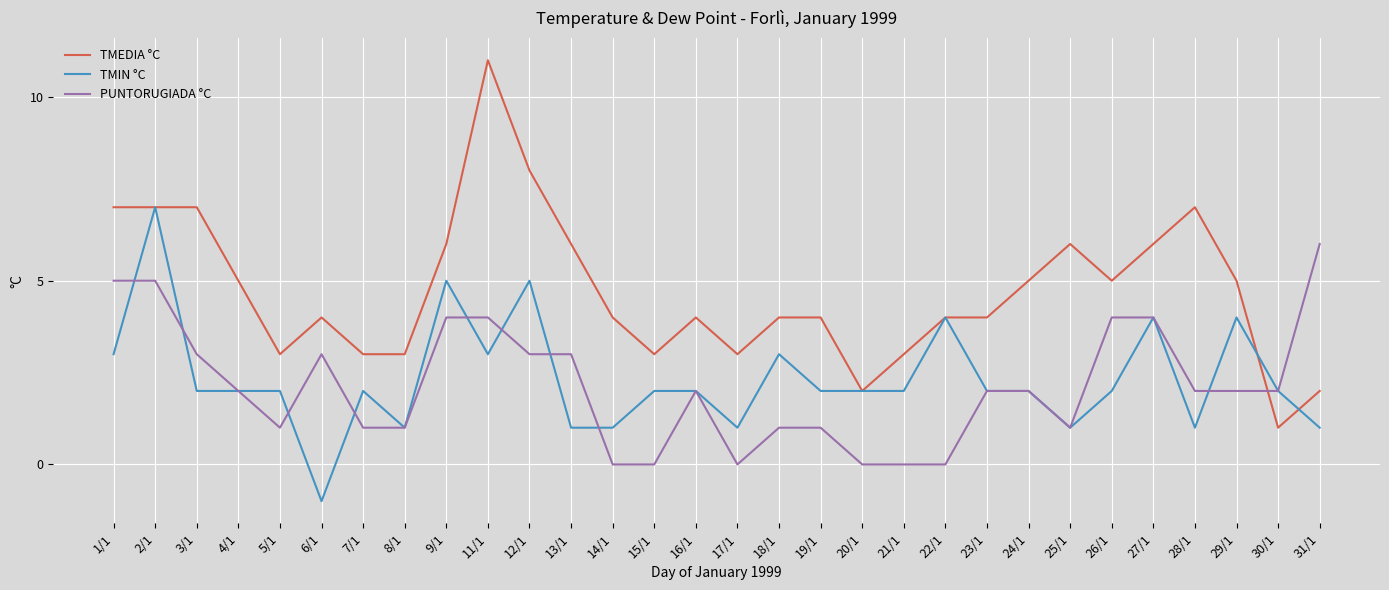

What is the greatest value displayed?

11